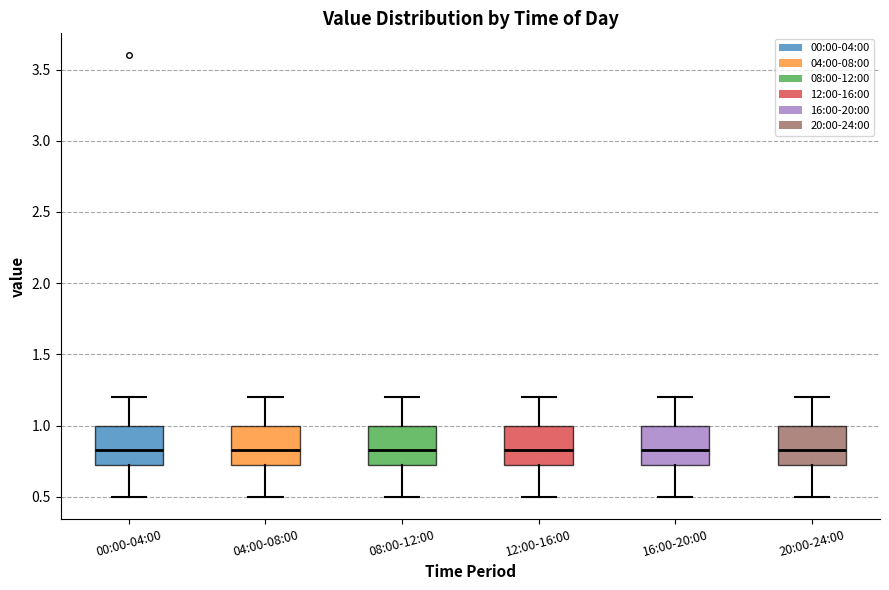

Reading left to right, read every box against the y-axis: the position of its median line, the range the box covers, and the ends of its whiskers. The values are not printed on the chart, so give them approximately, as read against the axis.

00:00-04:00: median 0.85, box 0.70 to 1.00, whiskers 0.50 to 1.20
04:00-08:00: median 0.85, box 0.70 to 1.00, whiskers 0.50 to 1.20
08:00-12:00: median 0.85, box 0.70 to 1.00, whiskers 0.50 to 1.20
12:00-16:00: median 0.85, box 0.70 to 1.00, whiskers 0.50 to 1.20
16:00-20:00: median 0.85, box 0.70 to 1.00, whiskers 0.50 to 1.20
20:00-24:00: median 0.85, box 0.70 to 1.00, whiskers 0.50 to 1.20